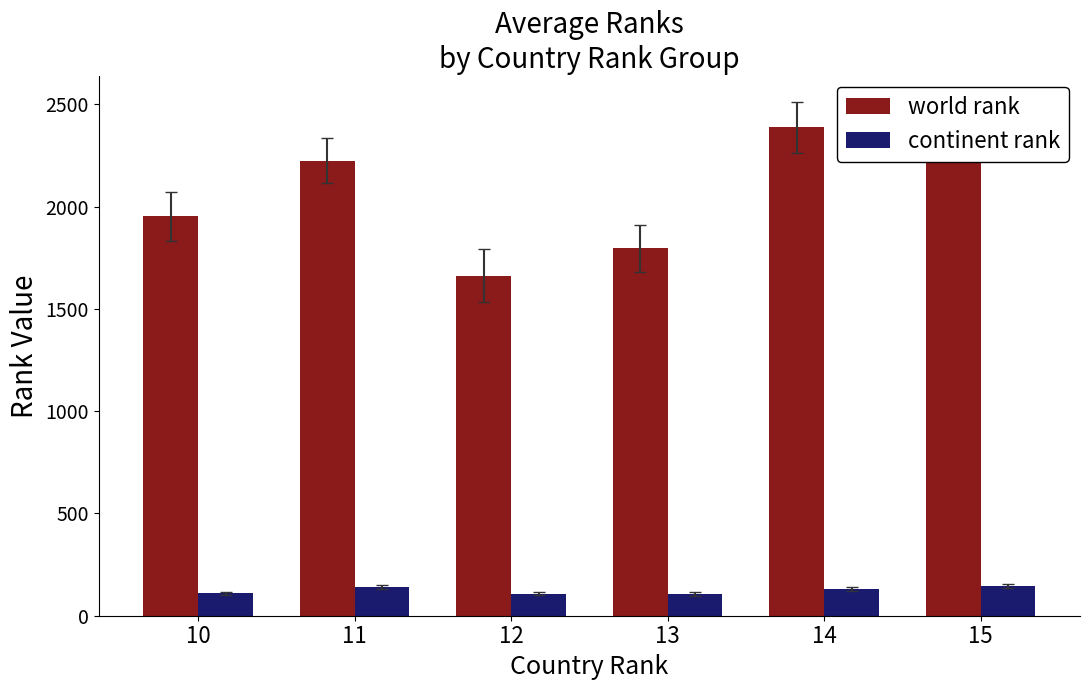

What is the maximum value for world rank?

2388